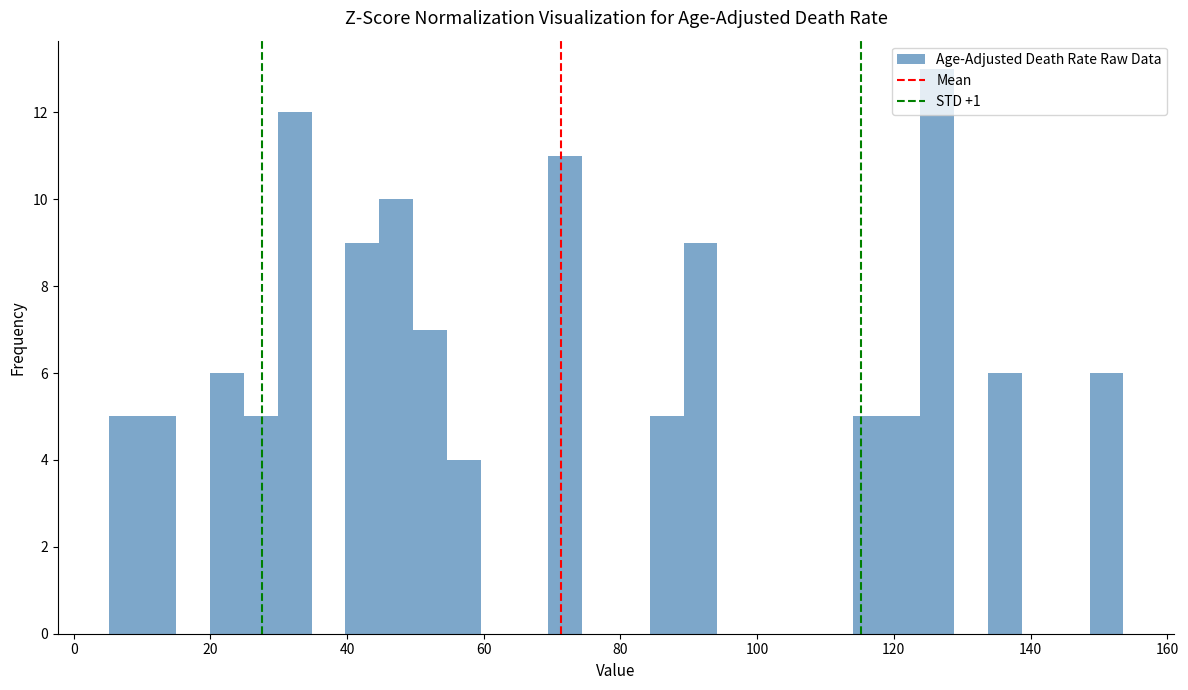

Read against the x-axis, roughly where is the centre of the tallest bar?

126